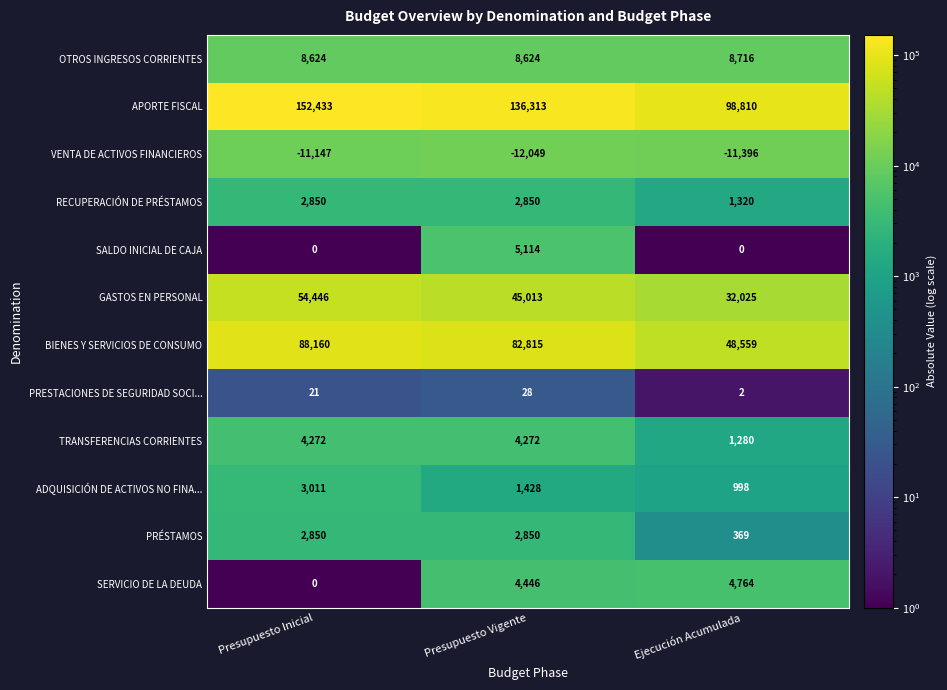

What is the difference between the maximum and second lowest values in the PRESTACIONES DE SEGURIDAD SOCI... series?

7